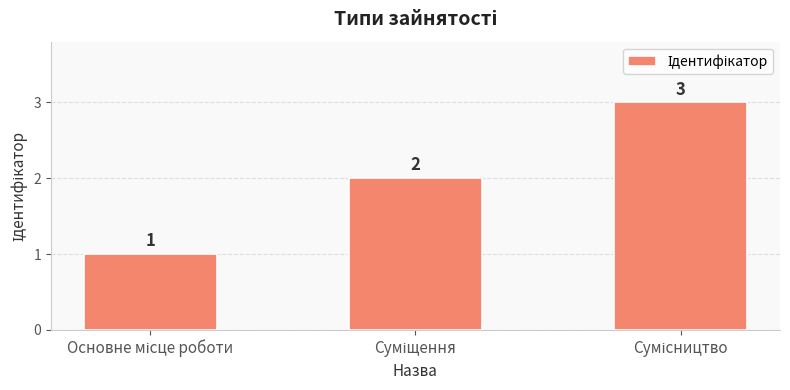

What is the value of the 3rd bar from the left?

3